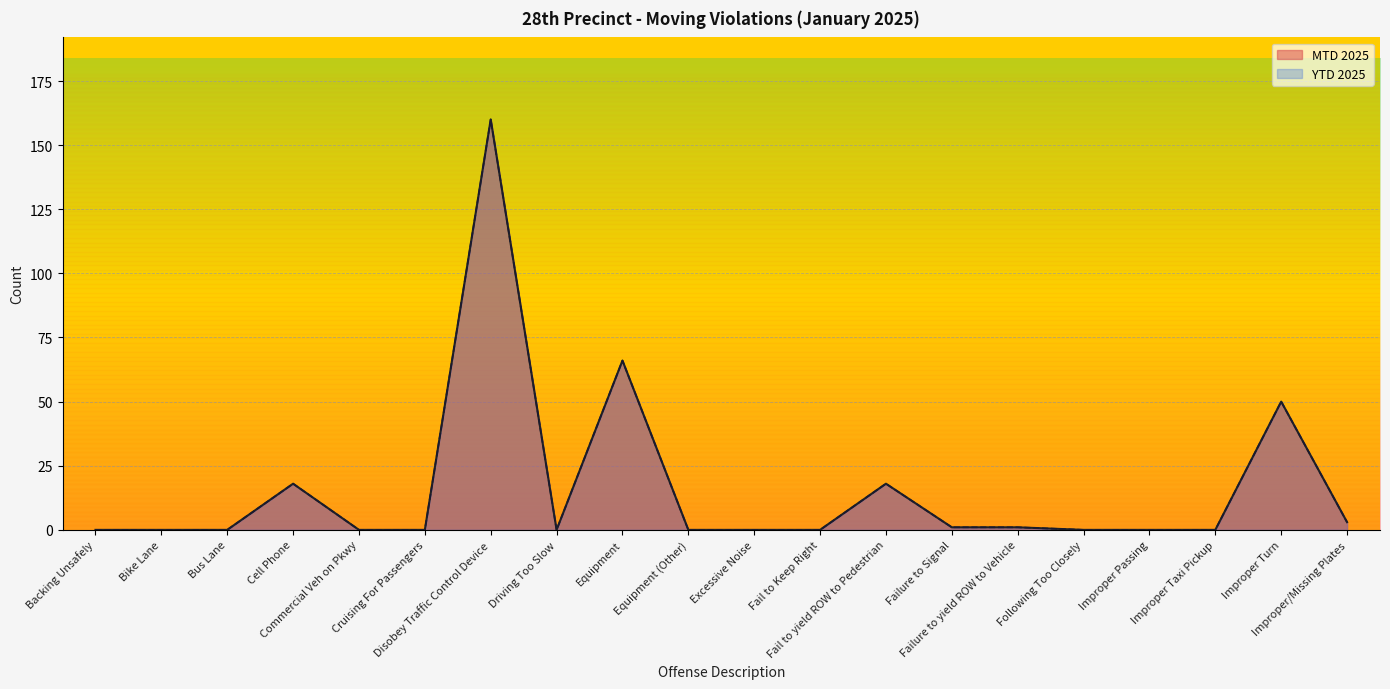

True or false: YTD 2025 and MTD 2025 intersect in this chart.

False